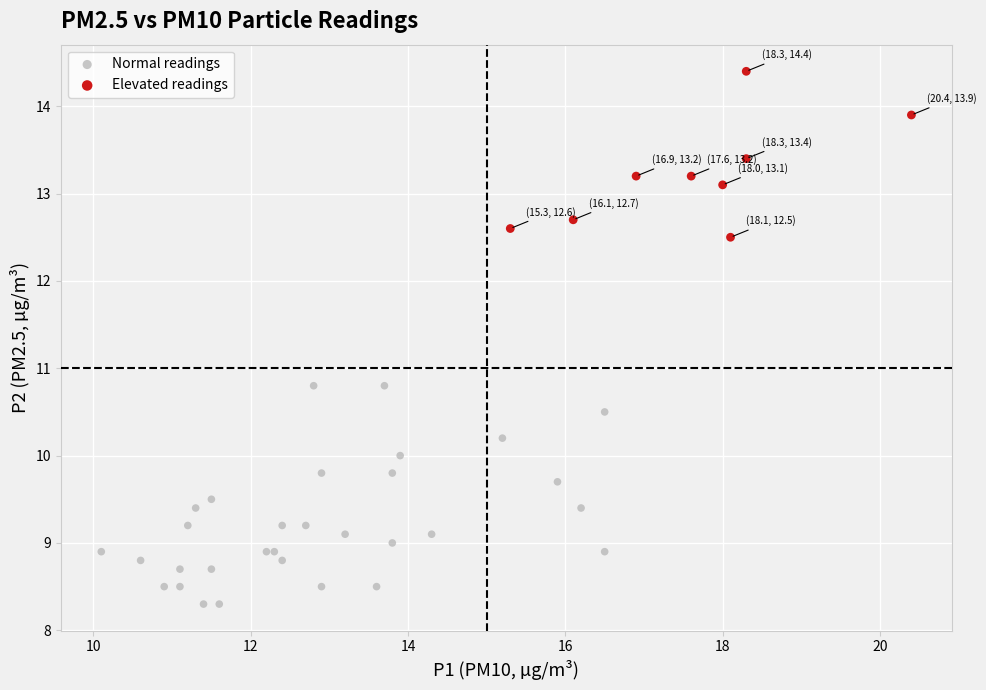

Which series has the largest Y range (max minus min)?

Normal readings